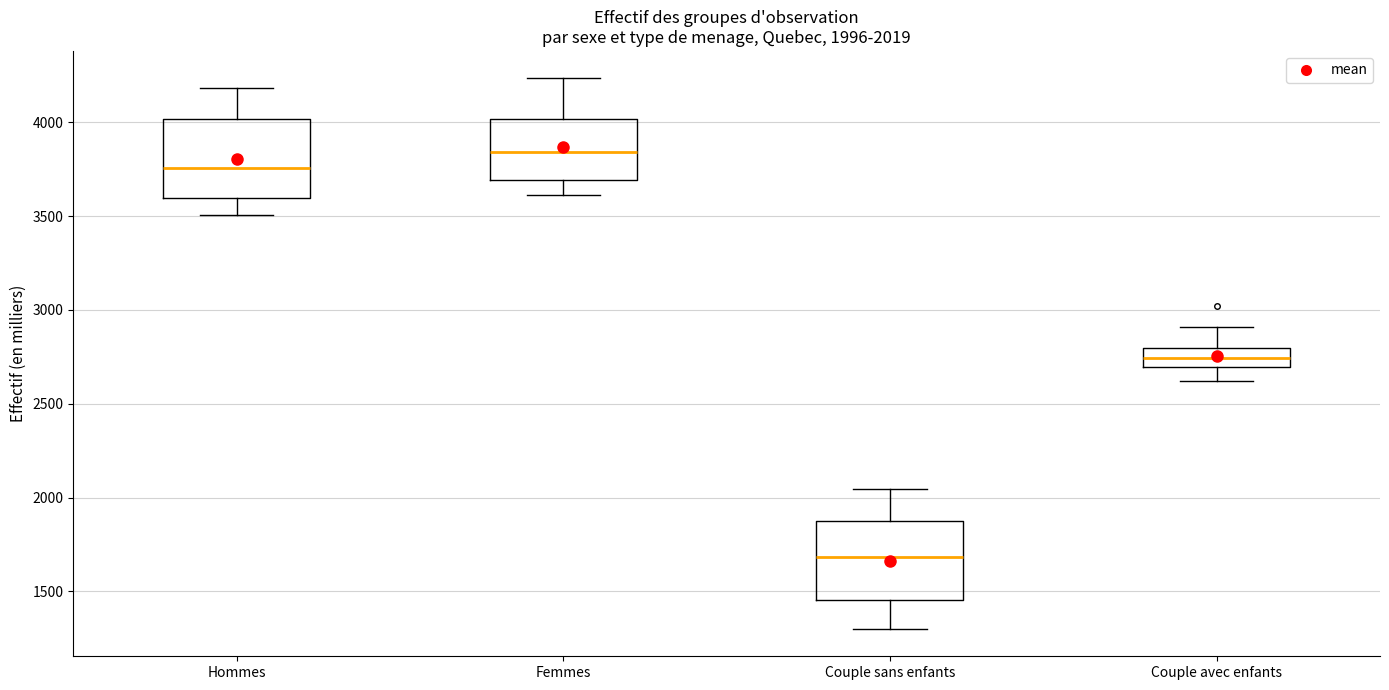

Which box's median line is the lowest?

Couple sans enfants